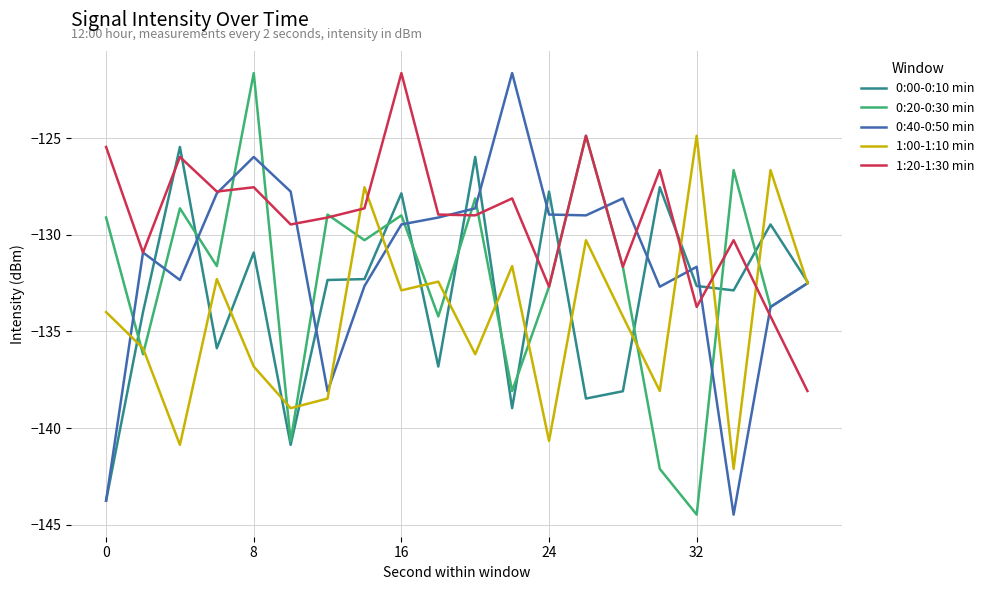

List the series in order of their overall mean, highest first.

1:20-1:30 min, 0:40-0:50 min, 0:20-0:30 min, 0:00-0:10 min, 1:00-1:10 min